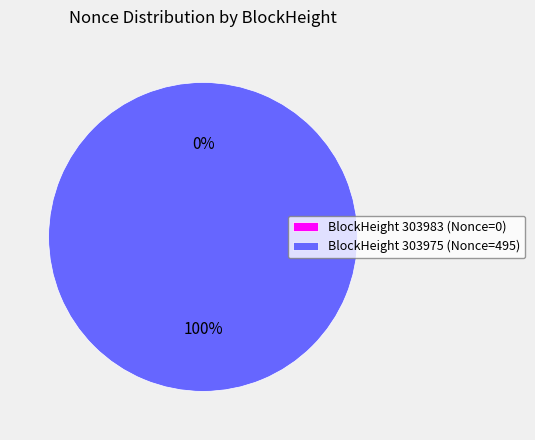

True or false: 303975 accounts for 100% of the total.

True